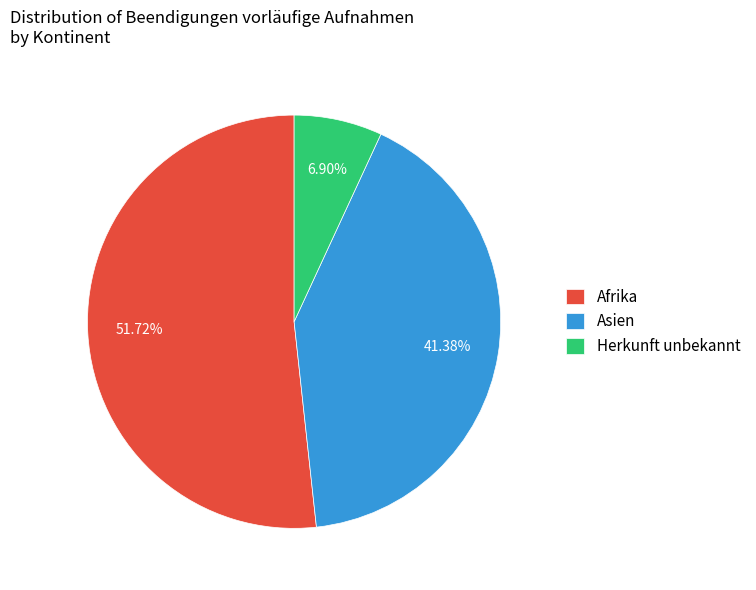

How many segments does this pie chart have?

3